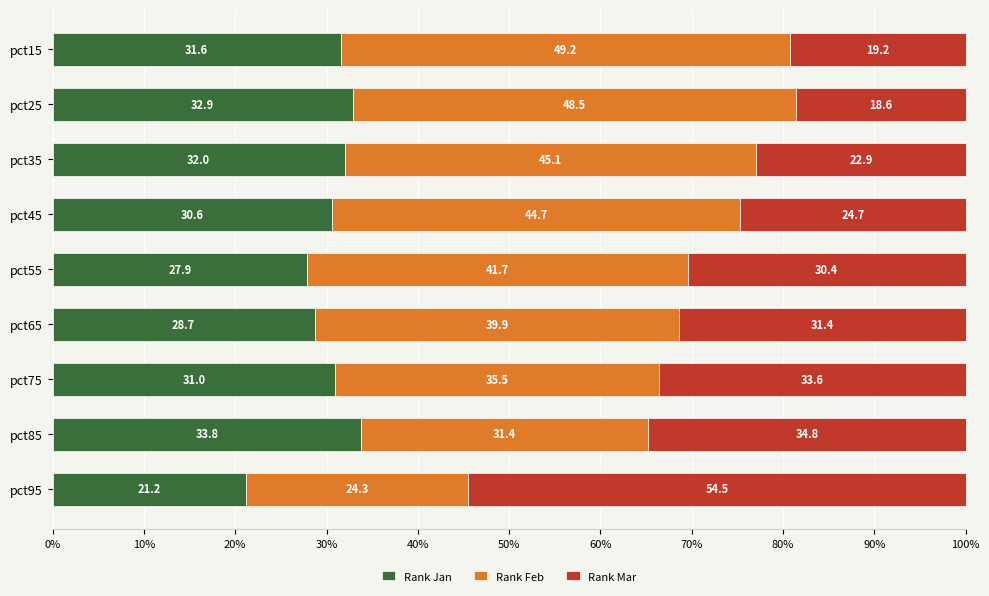

What is the total value across all series at pct85?

100.0